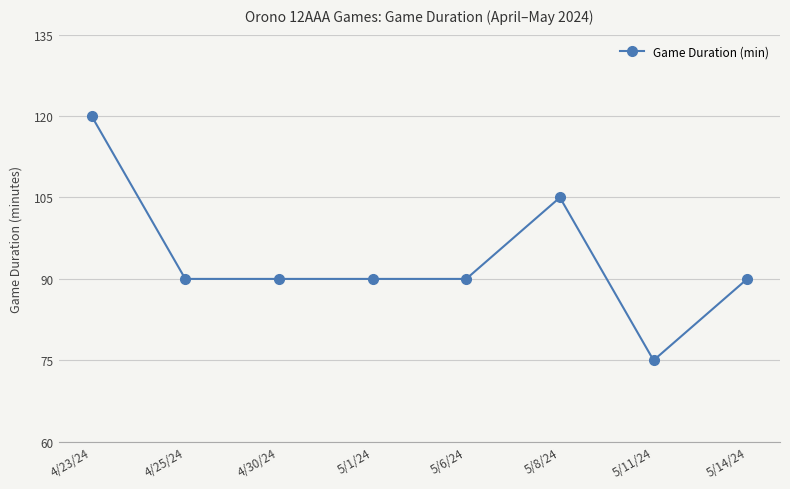

Reading left to right, list all the values displayed in this chart.

4/23/24=120	4/25/24=90	4/30/24=90	5/1/24=90	5/6/24=90	5/8/24=105	5/11/24=75	5/14/24=90